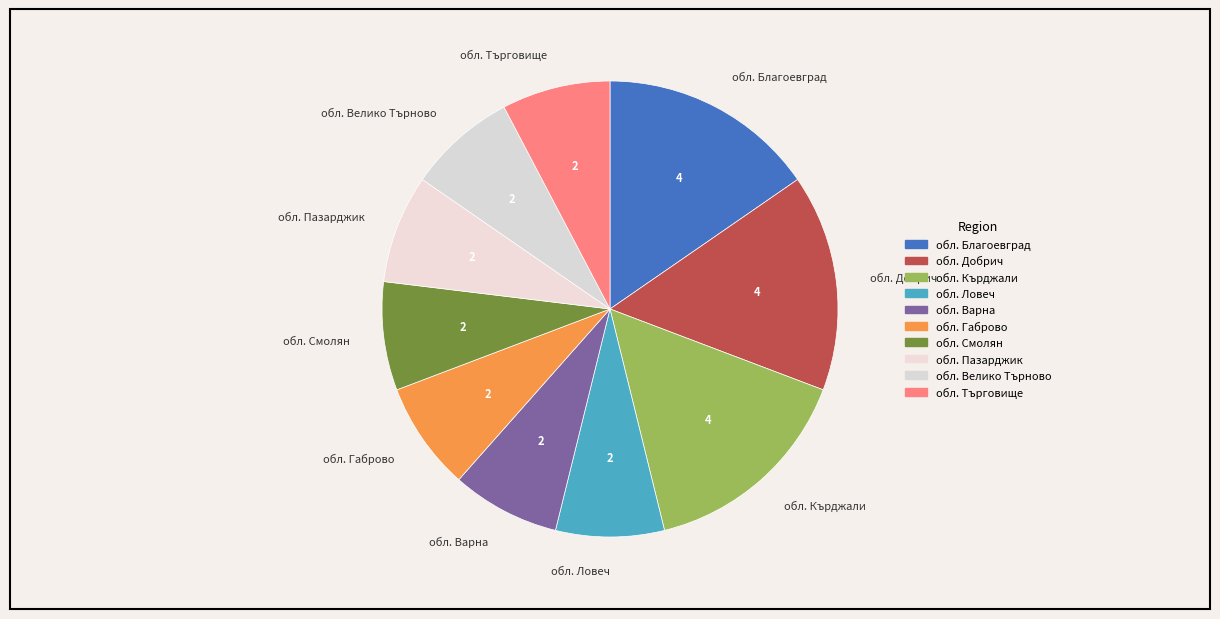

How many slices are in this pie chart?

10